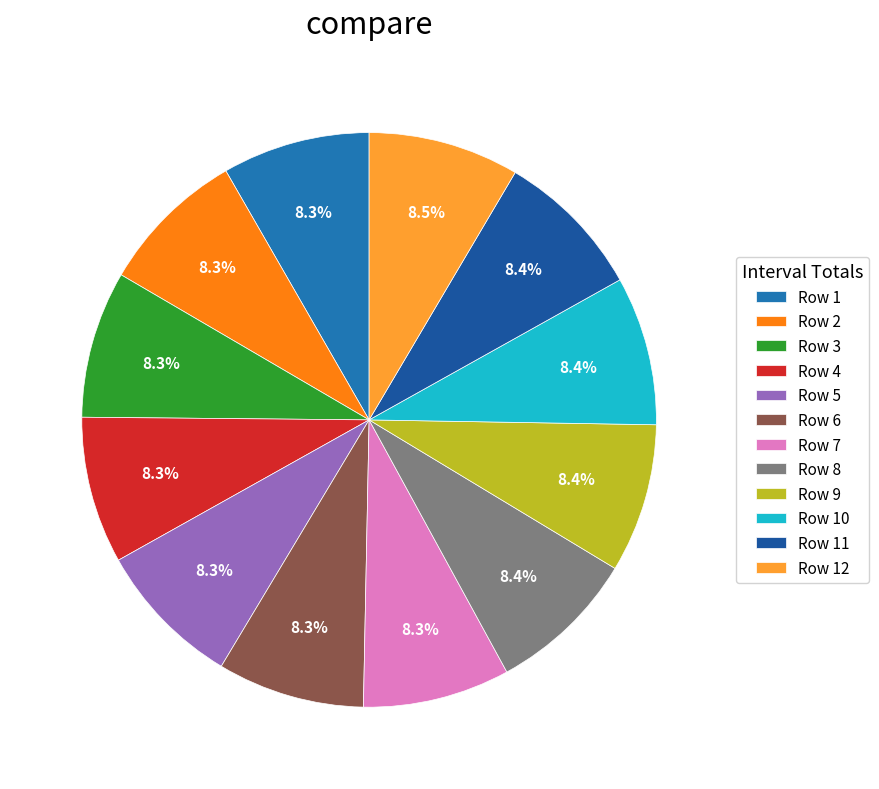

Does Row 7 account for over 50% of the chart?

No